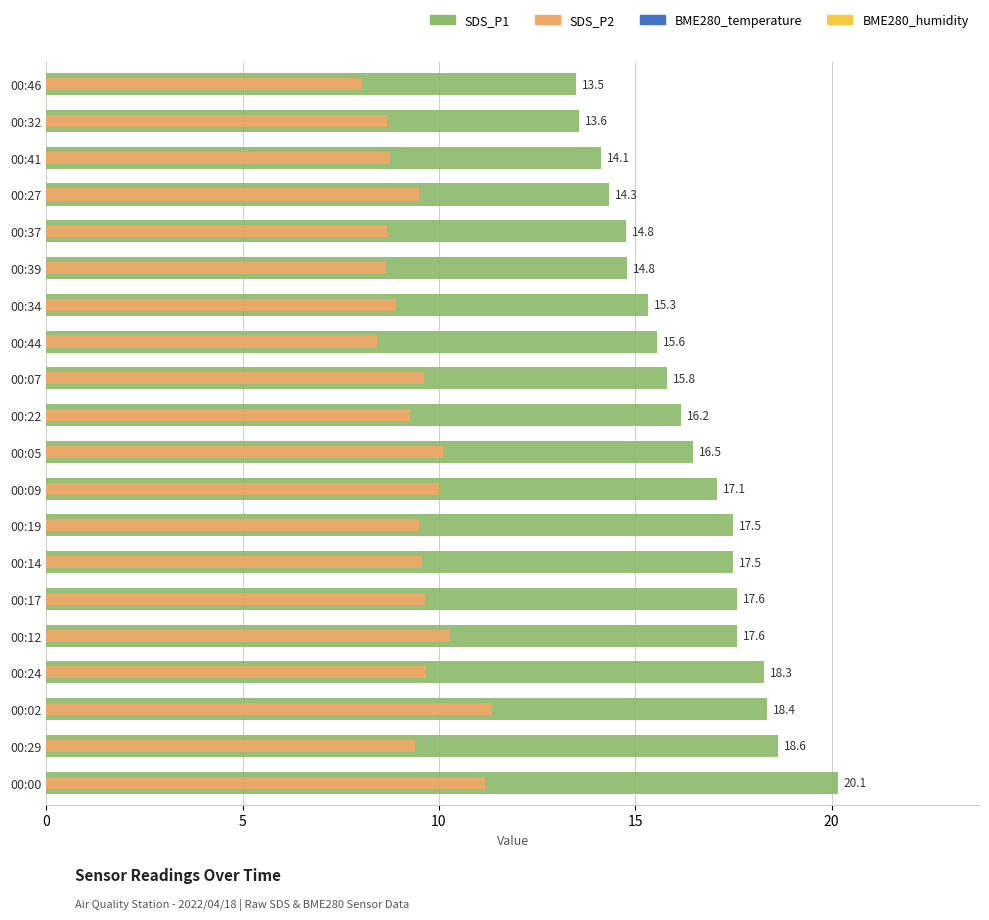

The SDS_P2 series shows 3.8 at 00:22. True or false?

False